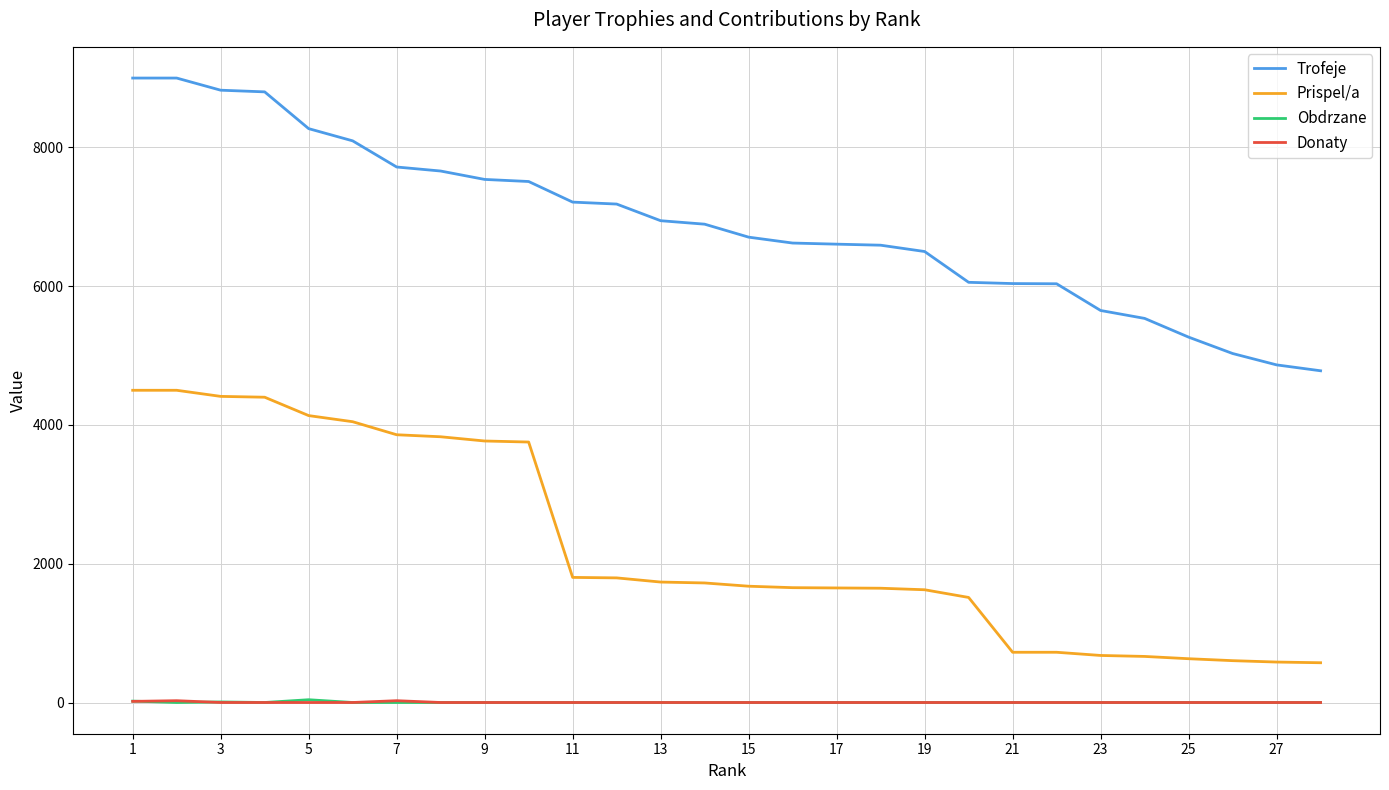

Which series has the widest spread of values?

Trofeje